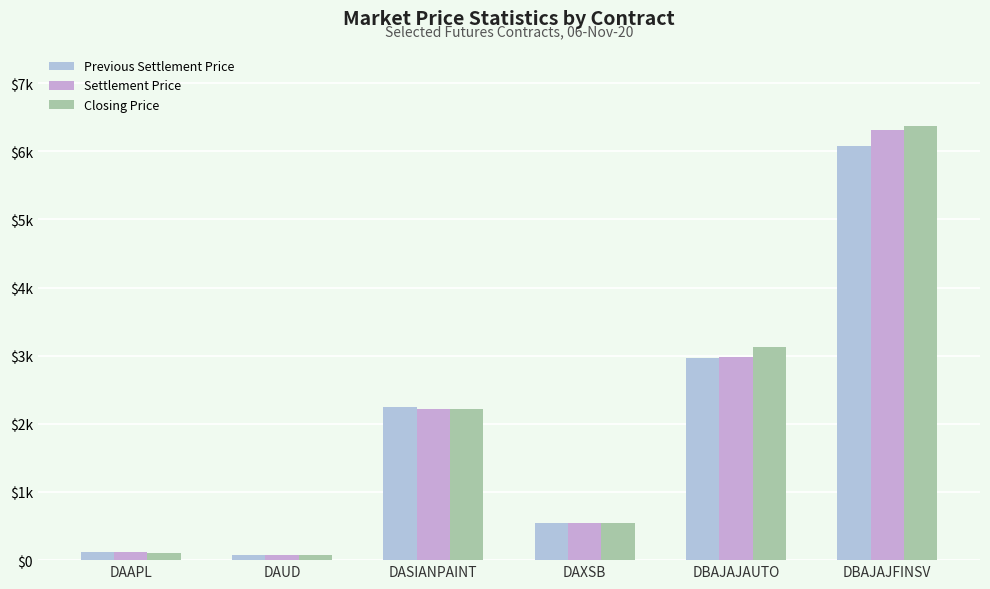

At which label does Previous Settlement Price reach its minimum?

DAUD